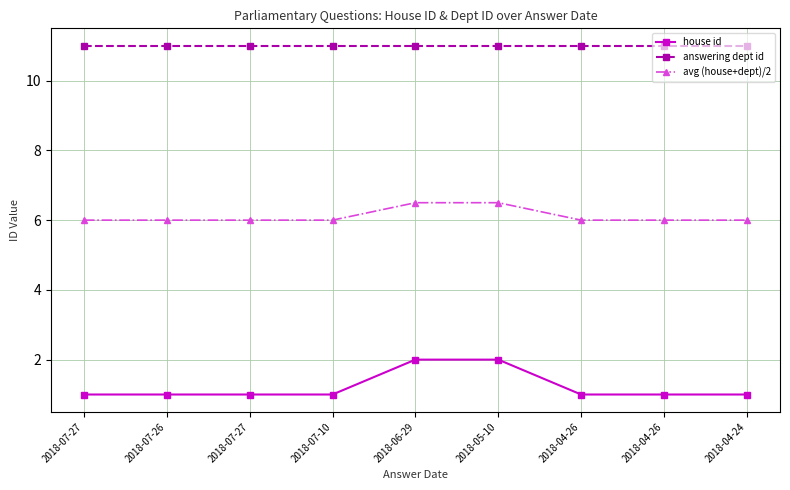

How many lines are shown in the chart?

3